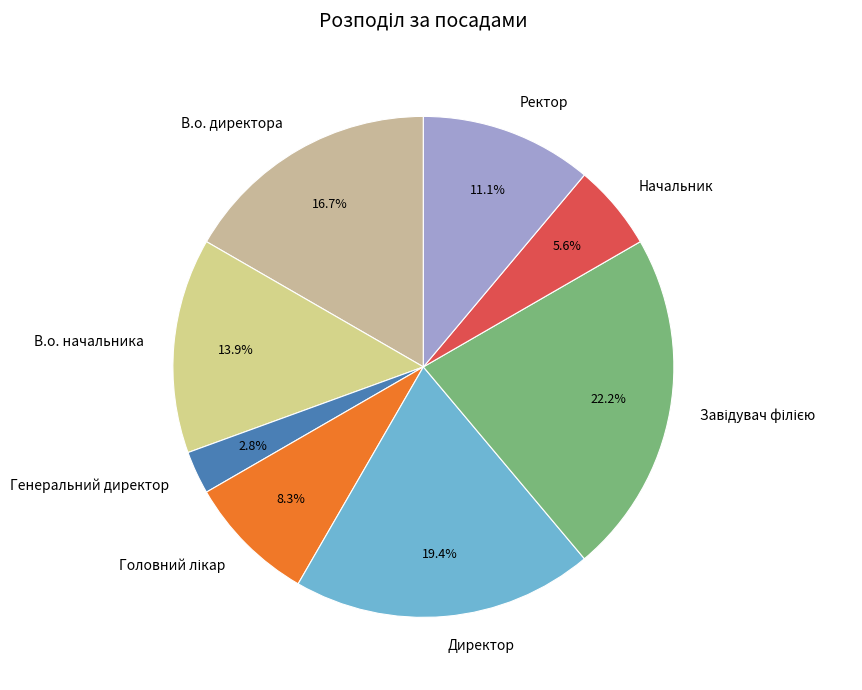

What is the ratio of the value at Директор to the value at В.о. директора?

1.2